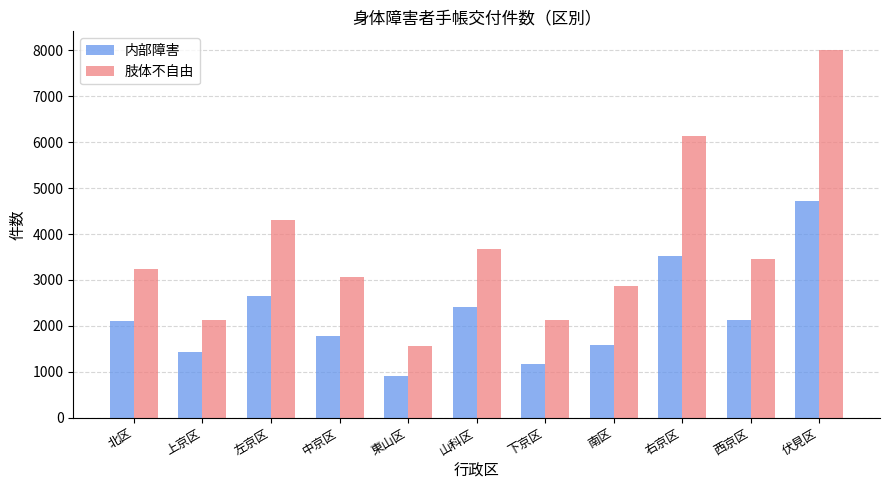

Where is 内部障害 nearest to the value 2808?

左京区